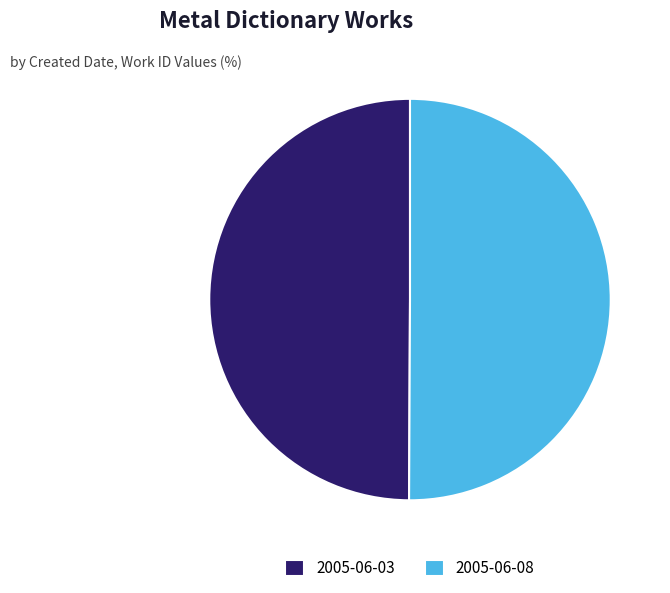

Approximately how many times larger is the value at 2005-06-08 compared to 2005-06-03?

1.0